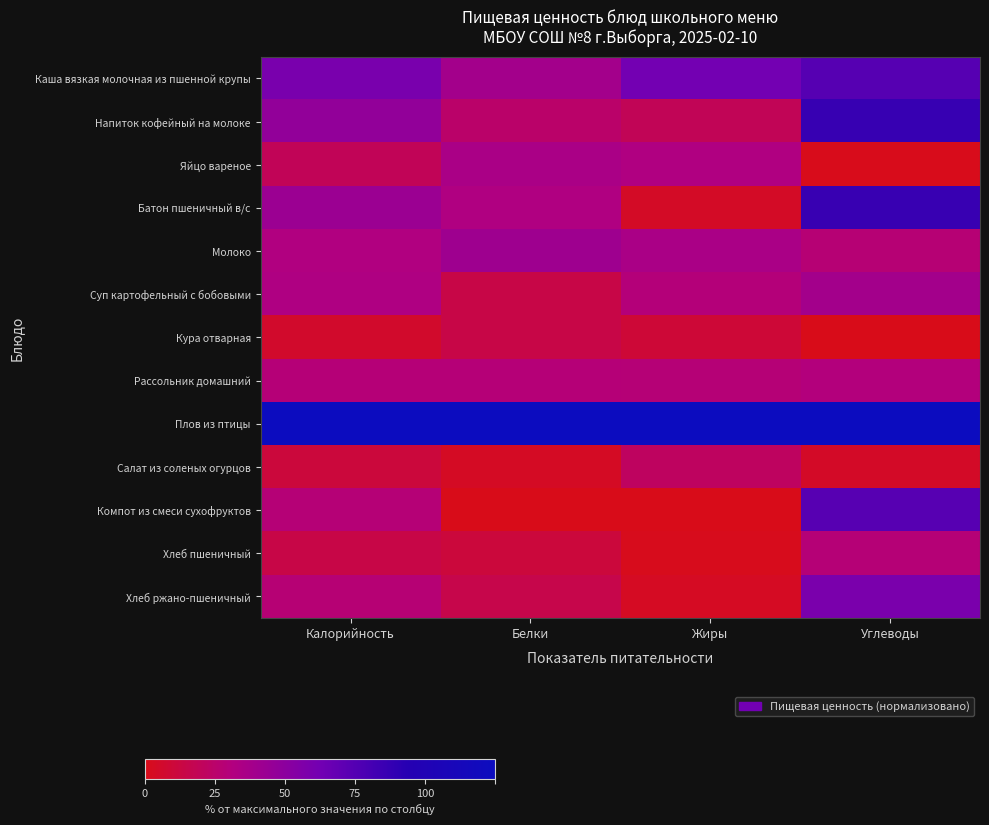

How many categories are shown in the chart?

4